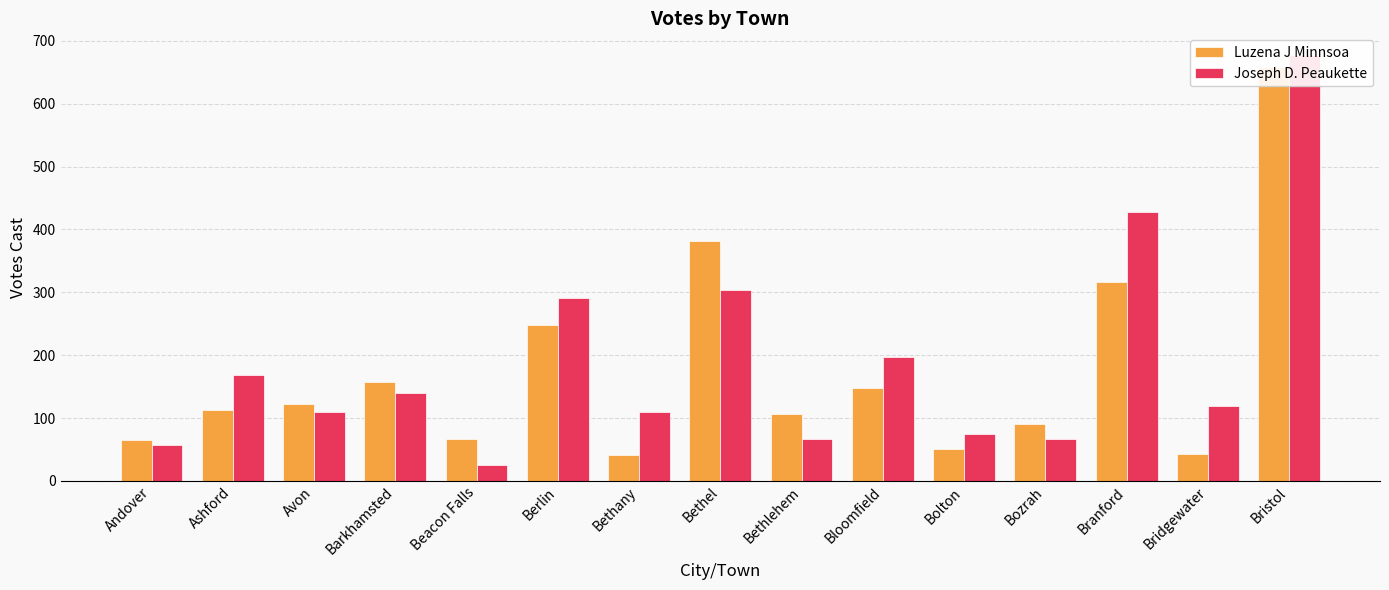

At which category does the chart reach its peak across all series?

Bristol